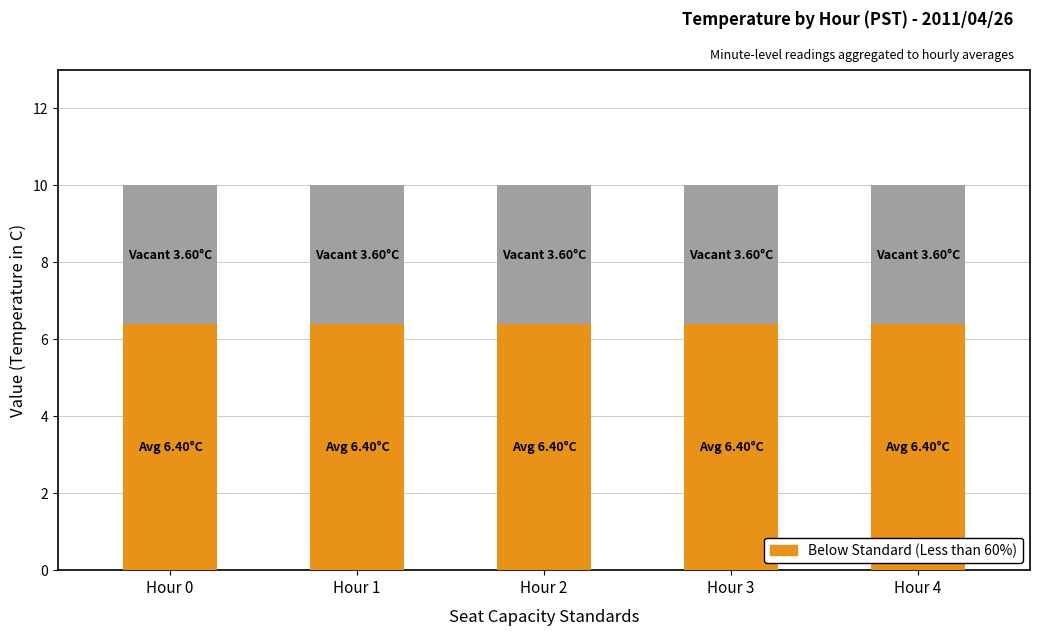

What is the total value across all series at Hour 2?

10.0